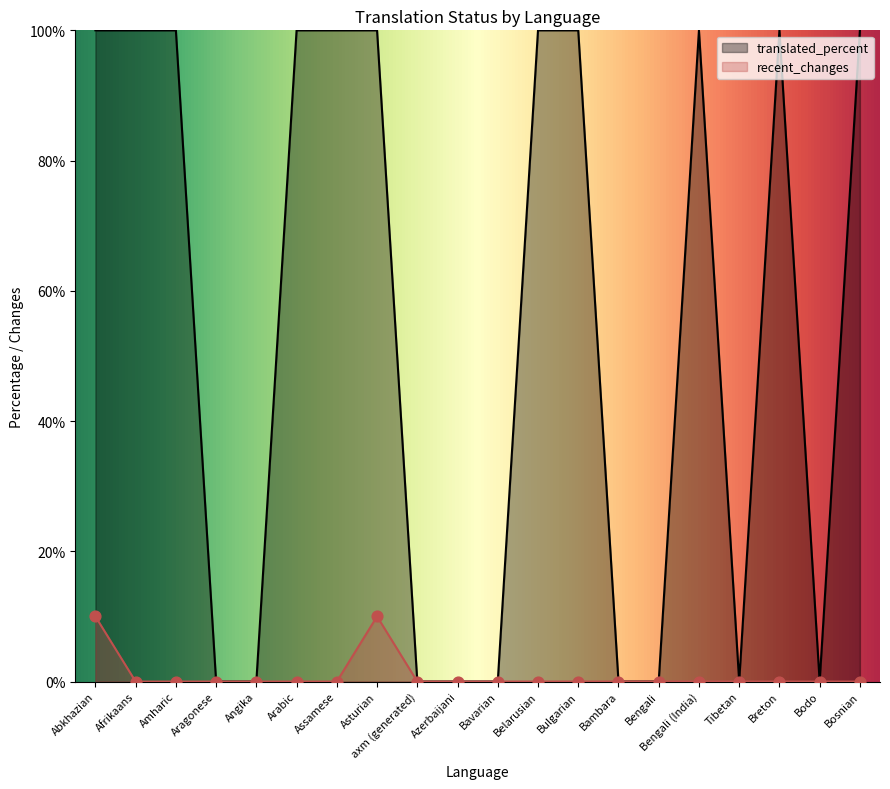

What is the total value across all series at Abkhazian?

110